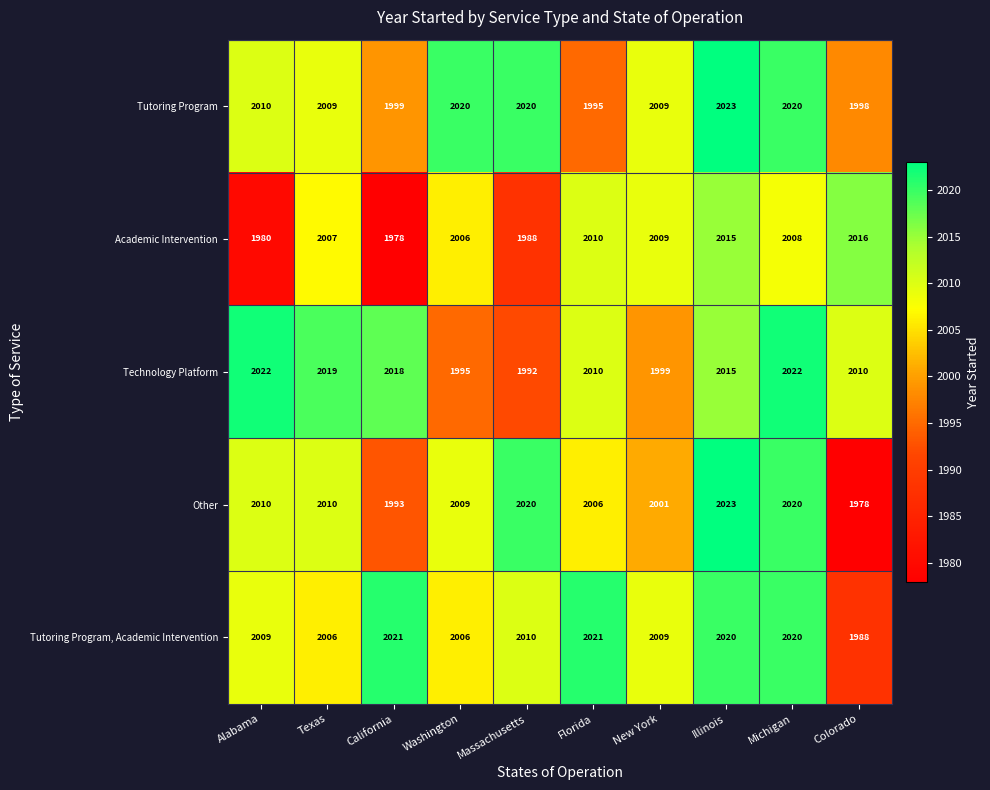

What is the difference between the second highest and minimum values in the Technology Platform series?

30